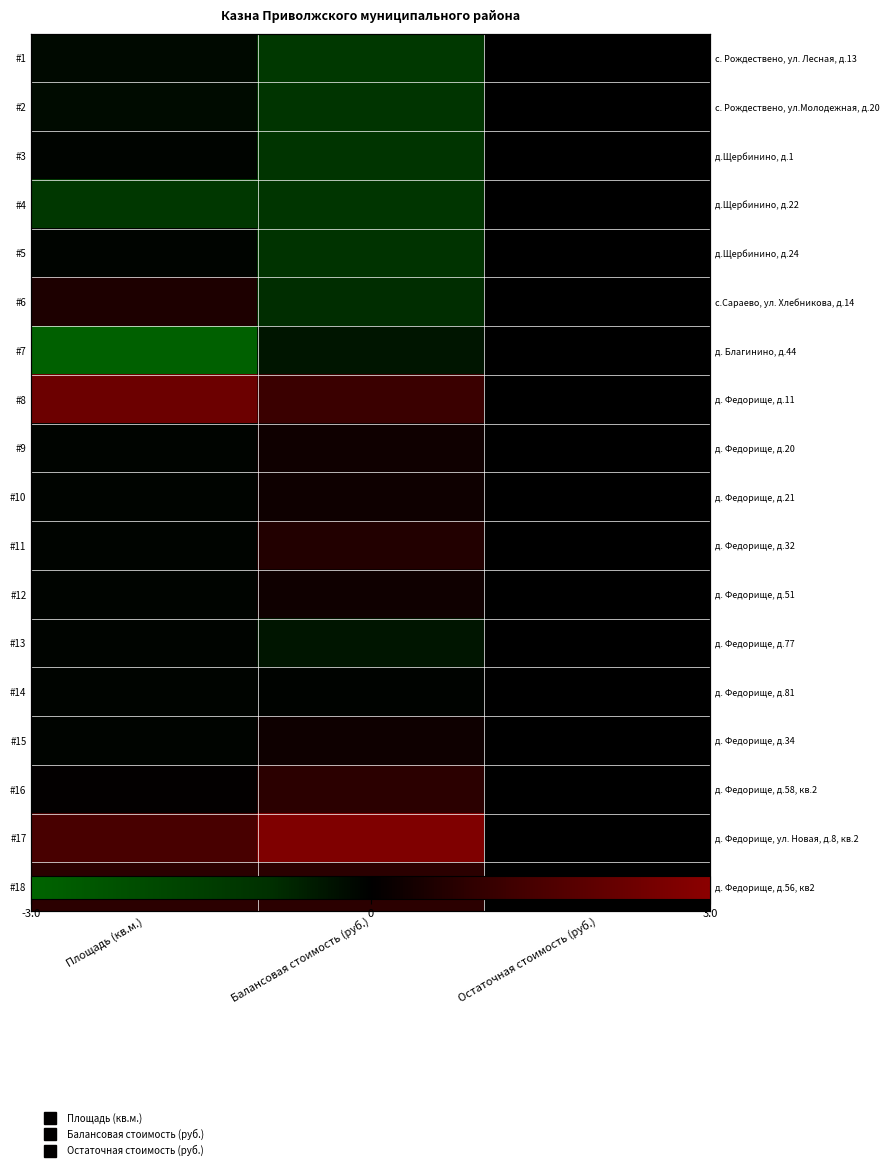

Which category has the lowest value in the #3 series?

Балансовая стоимость (руб.)